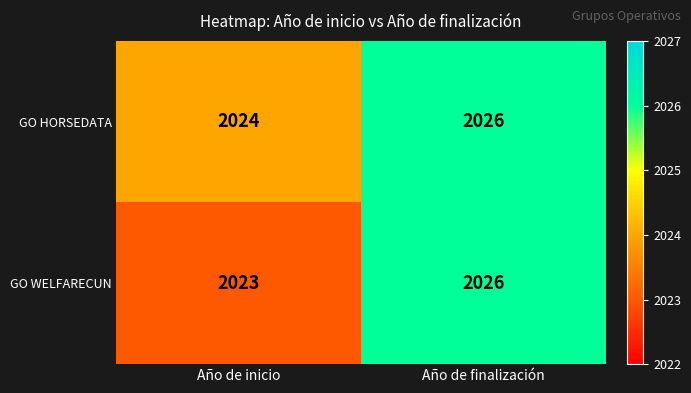

Which label corresponds to the largest value in the chart?

Año de finalización